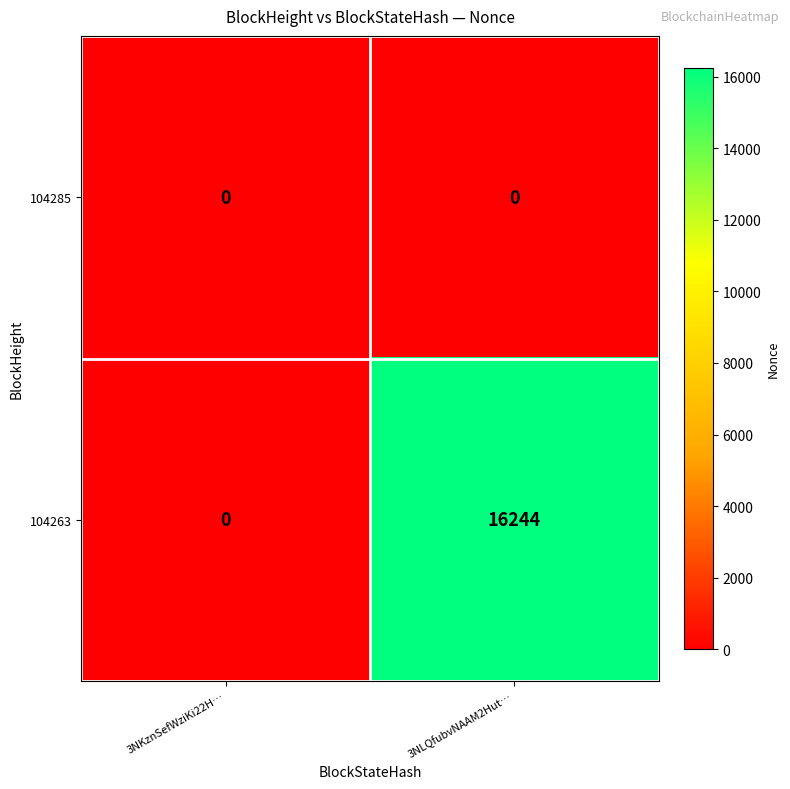

What is the maximum value shown in the chart?

16244